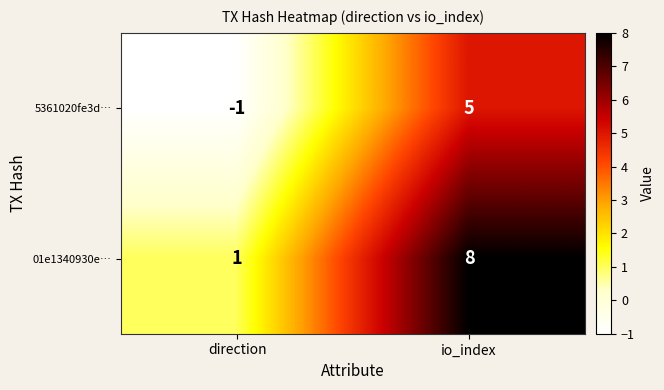

Reading left to right, extract all data points from this chart.

5361020fe3d…: direction=-1	io_index=5
01e1340930e…: direction=1	io_index=8